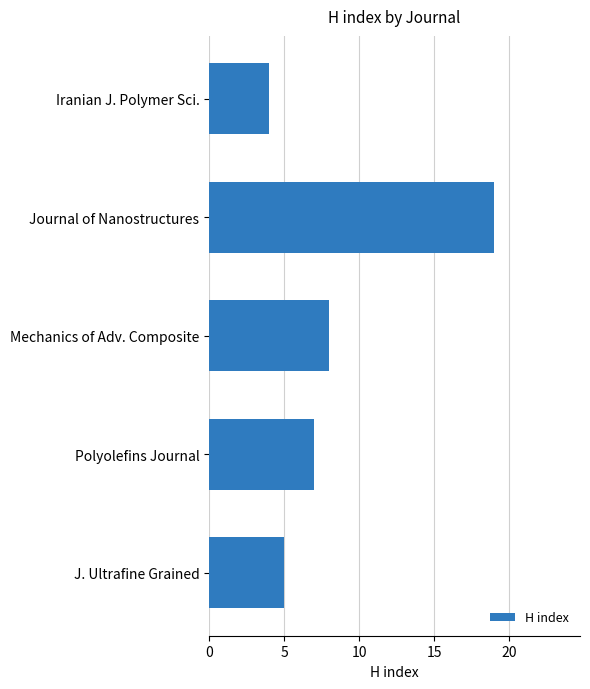

What is the sum of all values?

43